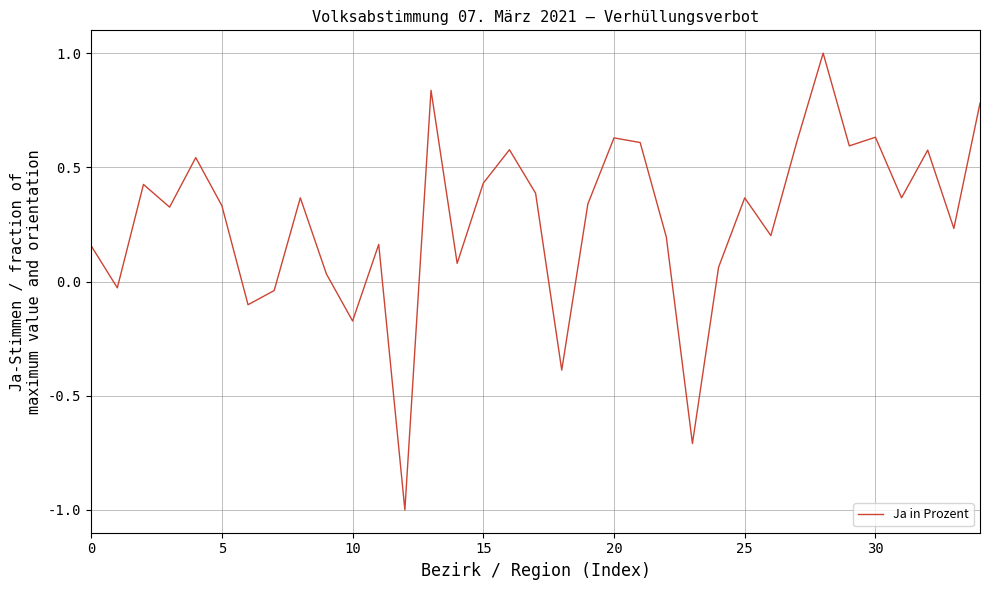

What is the smallest value displayed?

-1.0